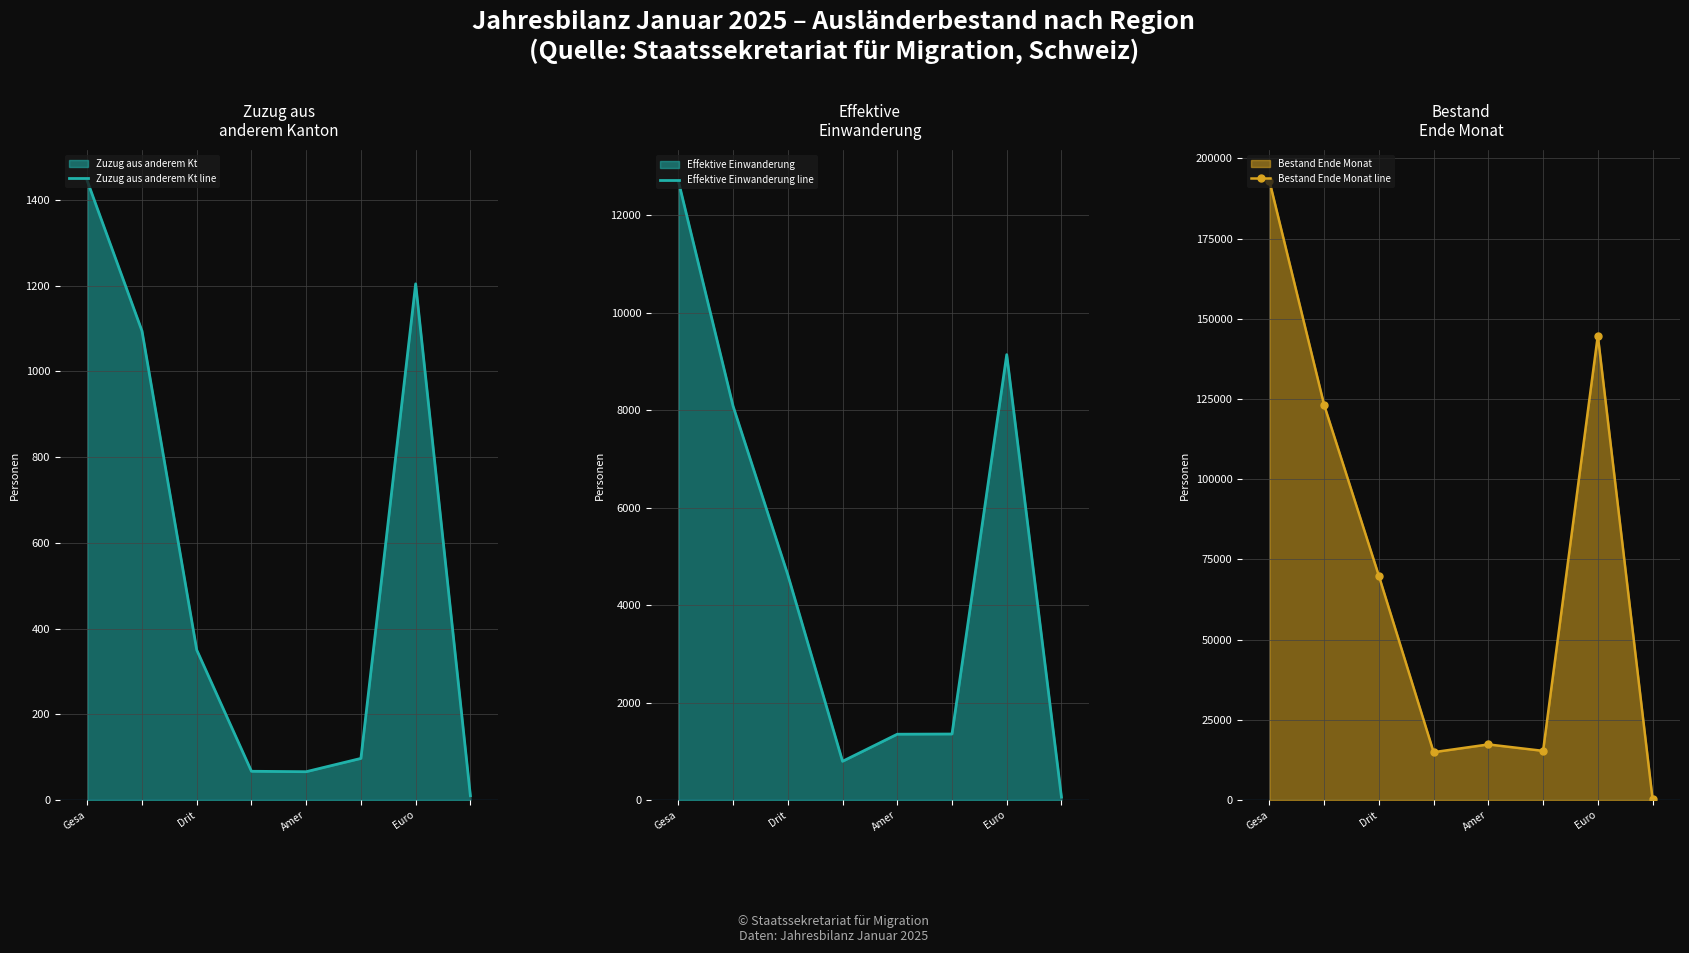

What is the sum of all Zuzug aus anderem Kt line values?

4332